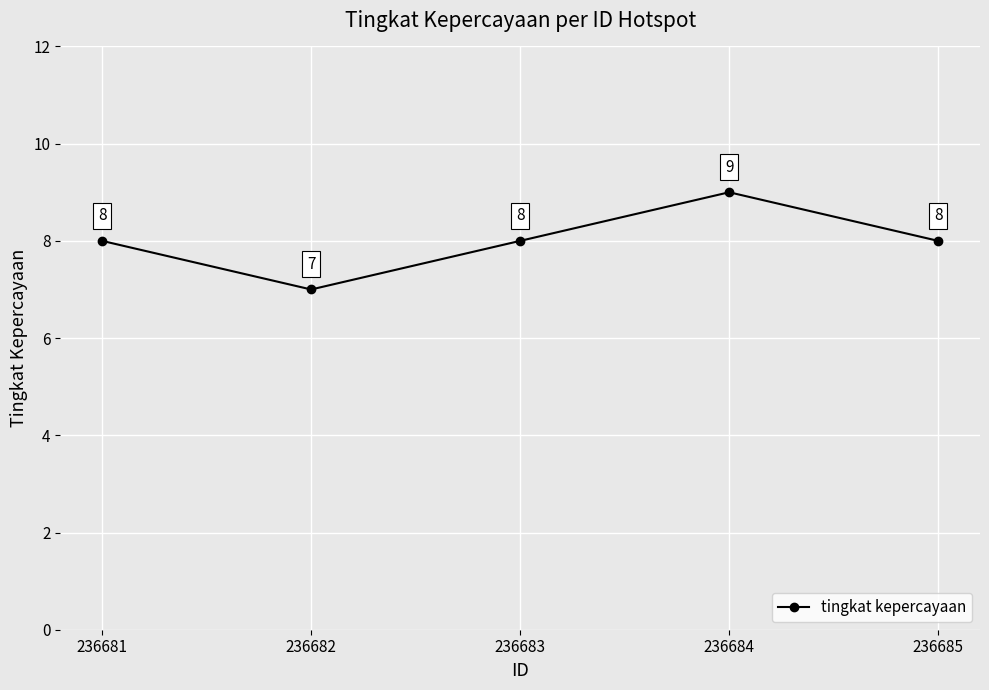

True or false: the data has more than 0 interior local peaks.

True